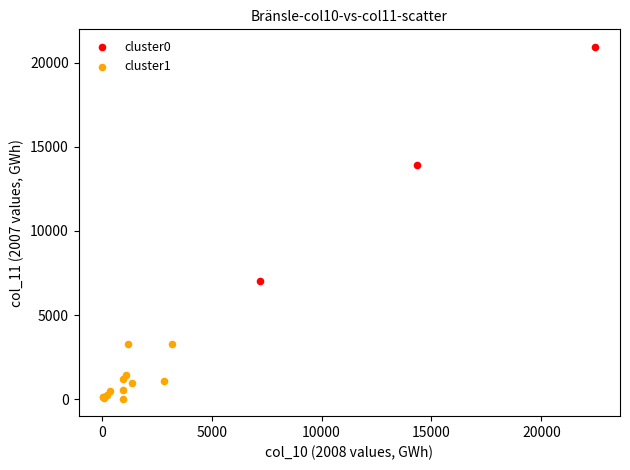

What are all the series names shown in the legend?

cluster0, cluster1